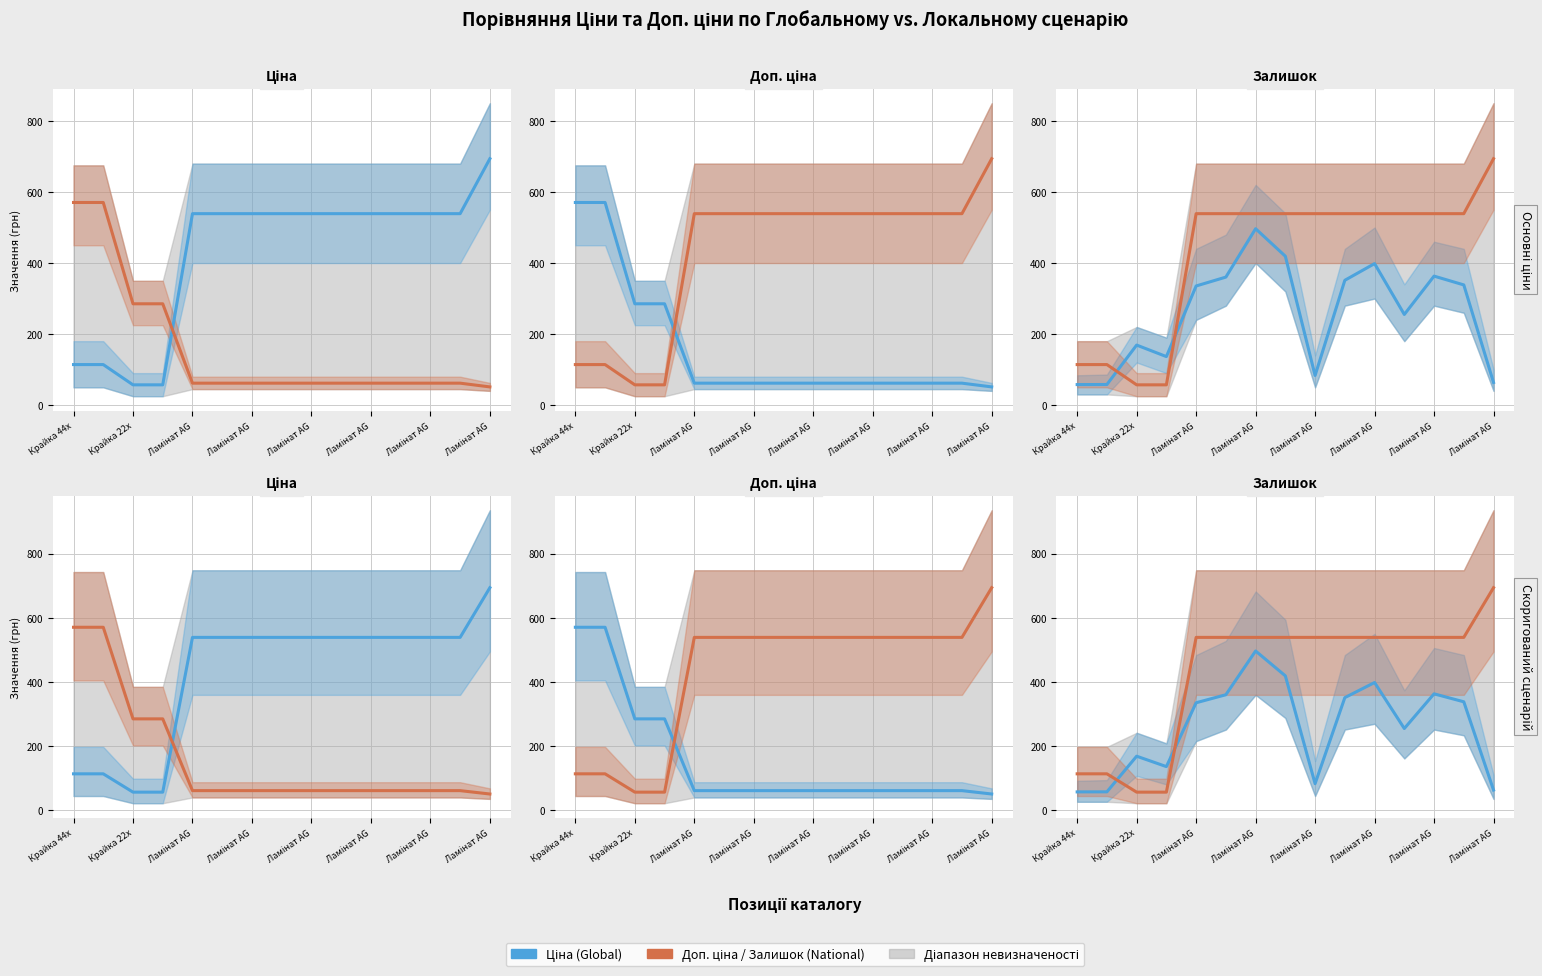

Does the chart have visible grid lines?

Yes